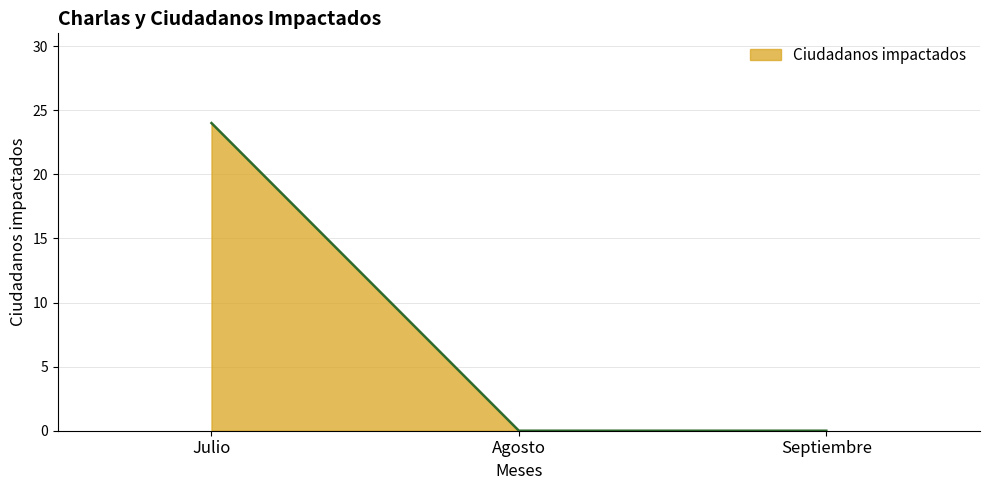

What is the maximum value shown in the chart?

24